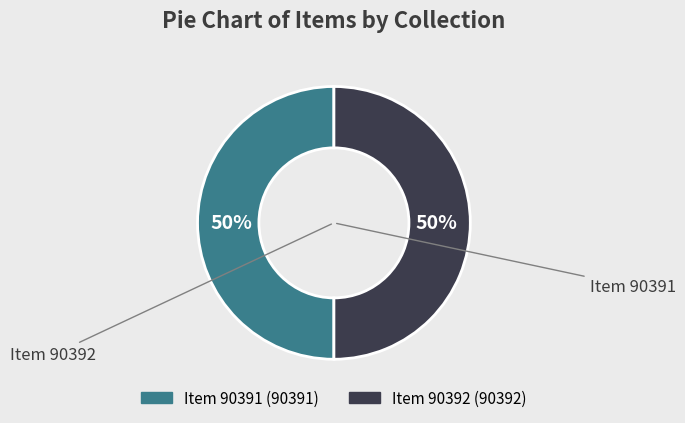

To the nearest percent, what is the average slice percentage?

50%